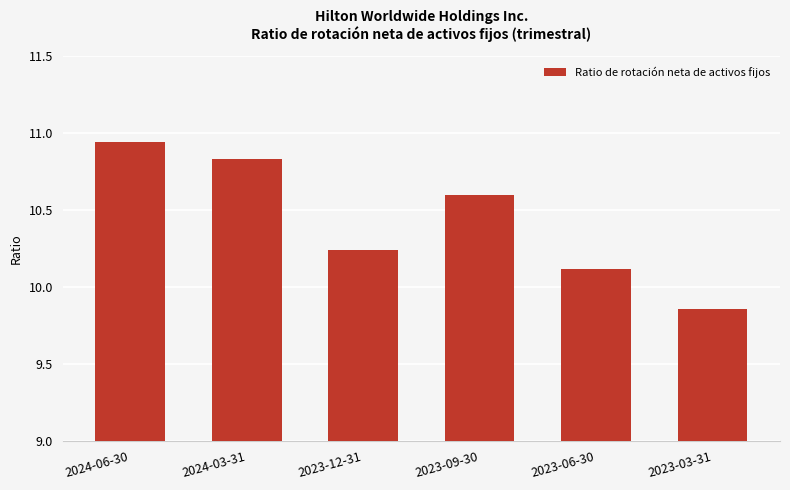

At which category does the chart reach its peak across all series?

2024-06-30